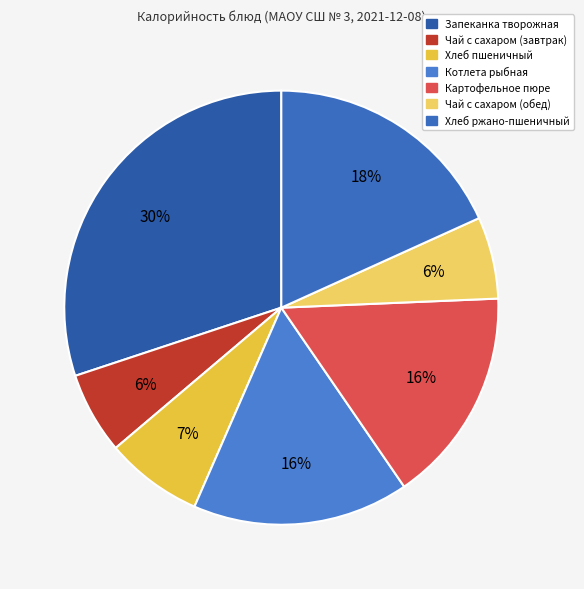

How many slices are in this pie chart?

7